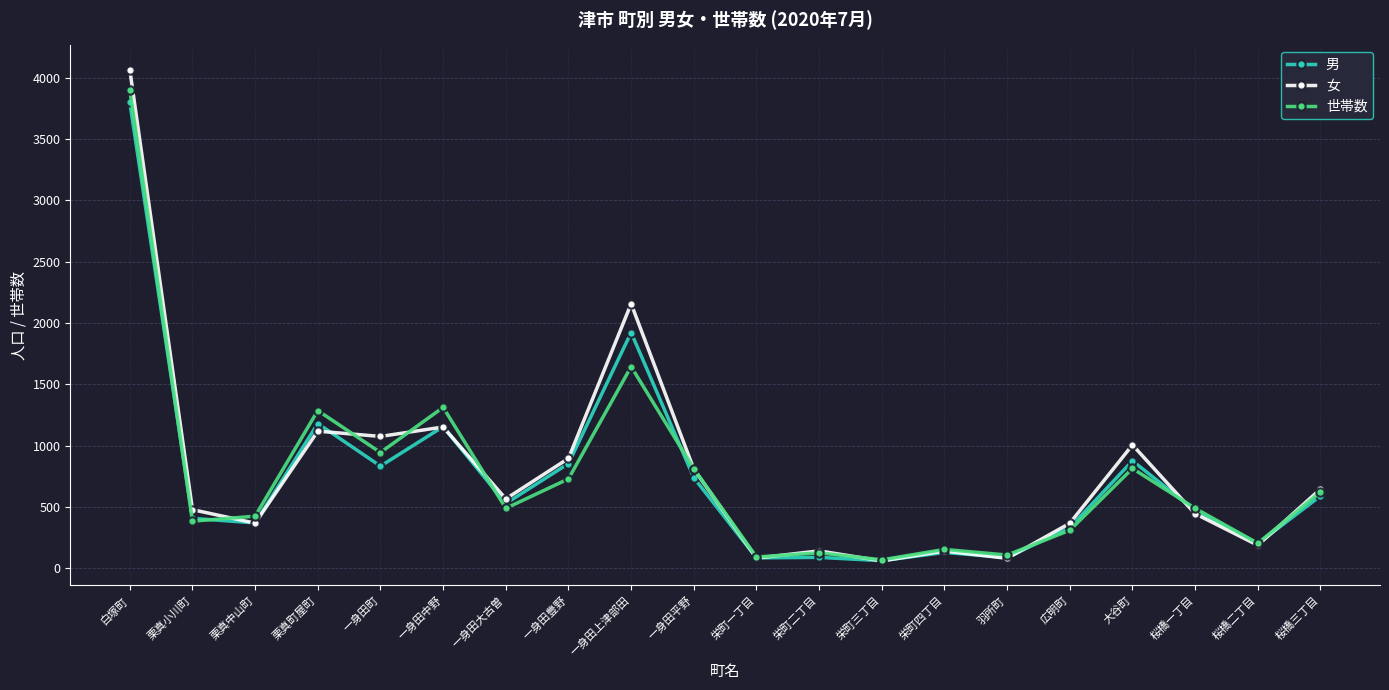

What is the sum of all 男 values?

14728